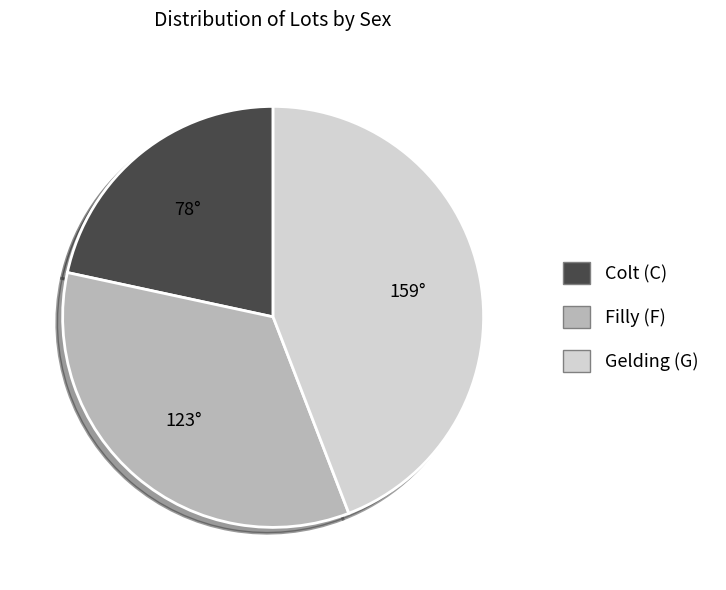

How many slices are in this pie chart?

3